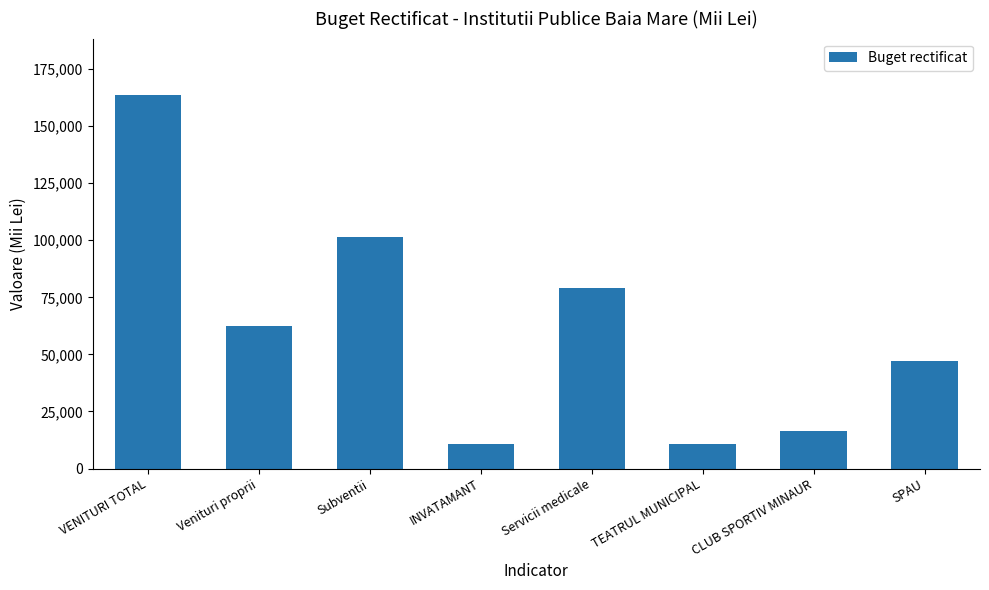

What is the sum of the values at VENITURI TOTAL and Subventii?

265136.0